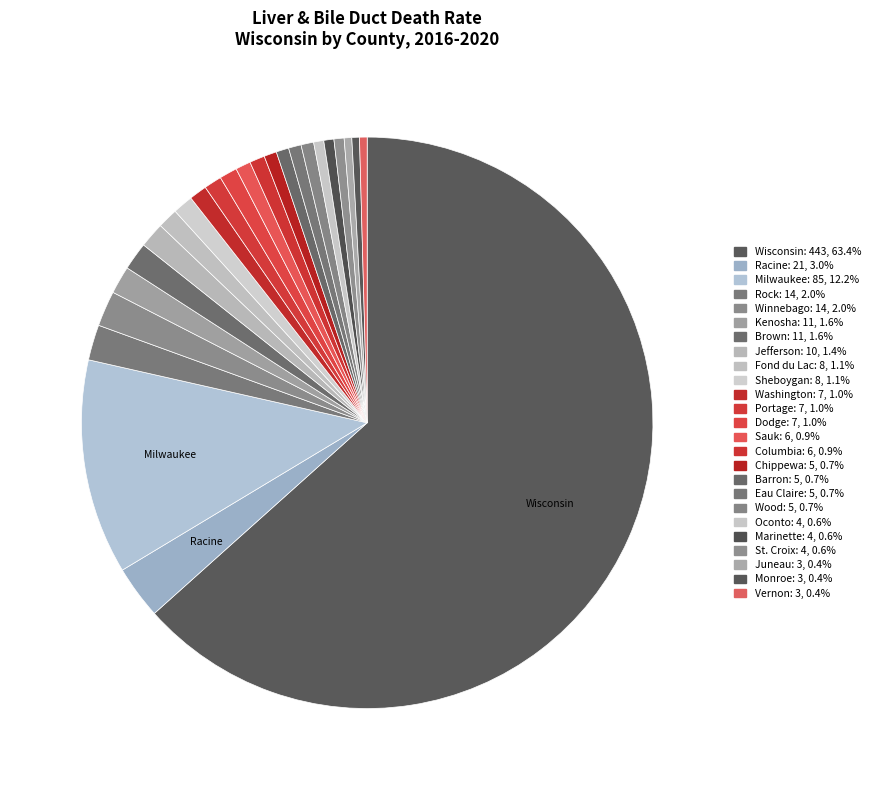

Is St. Croix the majority of the pie?

No